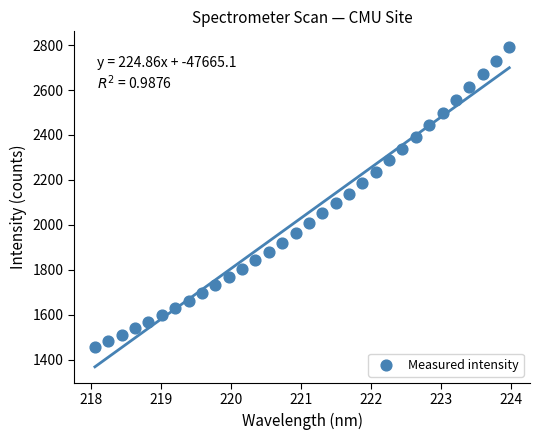

What is the range of Y values (max minus min)?

1333.7